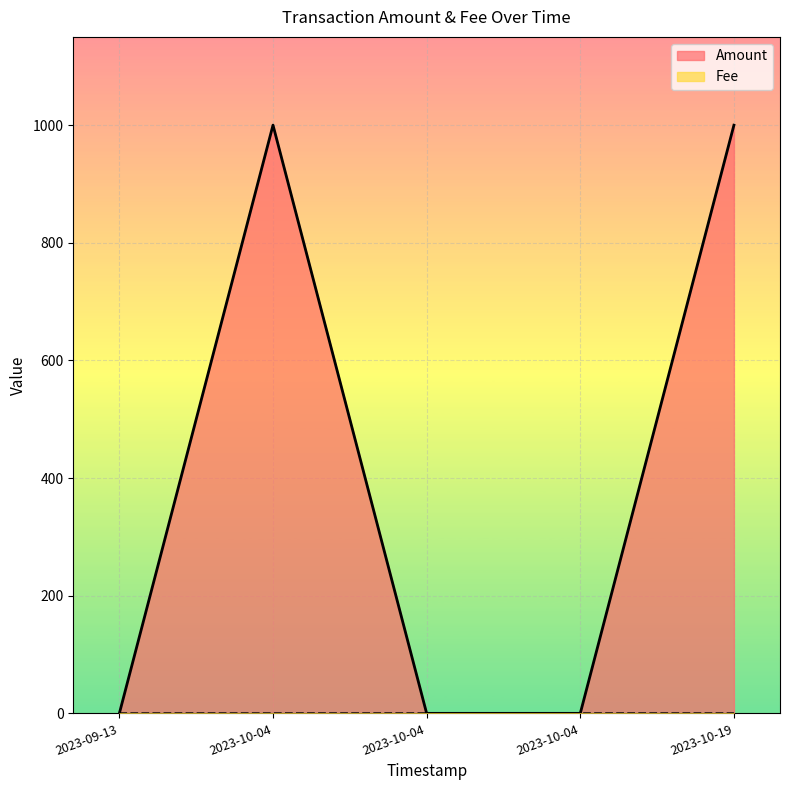

What is the spread (max minus min) of values at 2023-10-04 07:46:46?

0.1